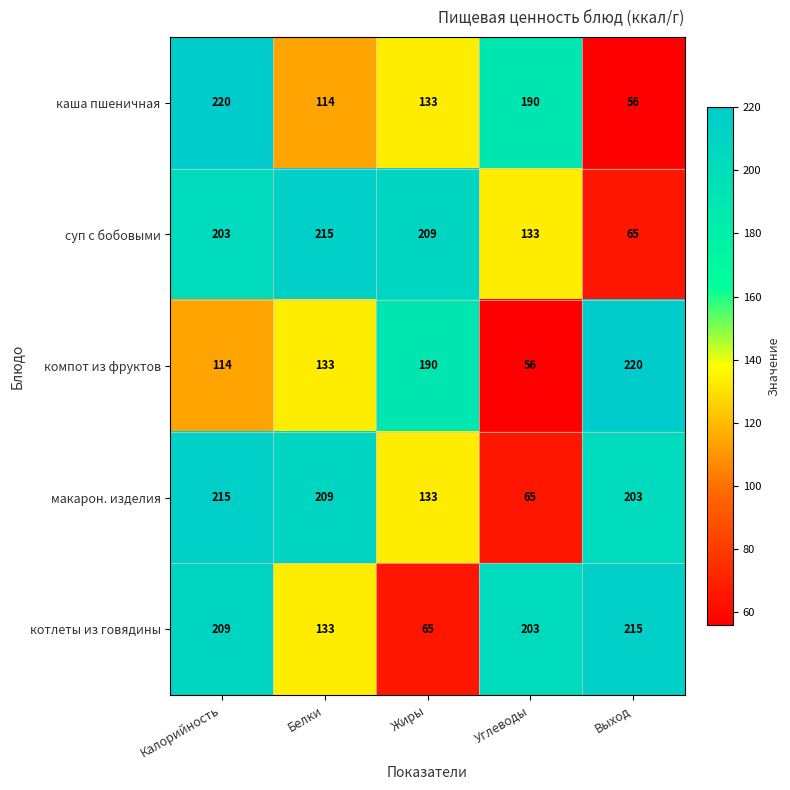

Which series changed the most between Калорийность and Выход?

каша пшеничная